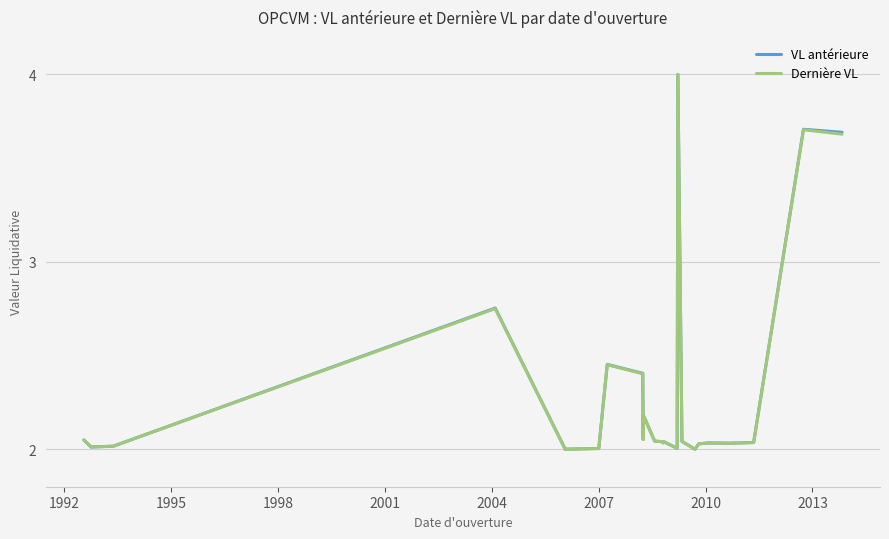

What are all the series names shown in the legend?

VL antérieure, Dernière VL